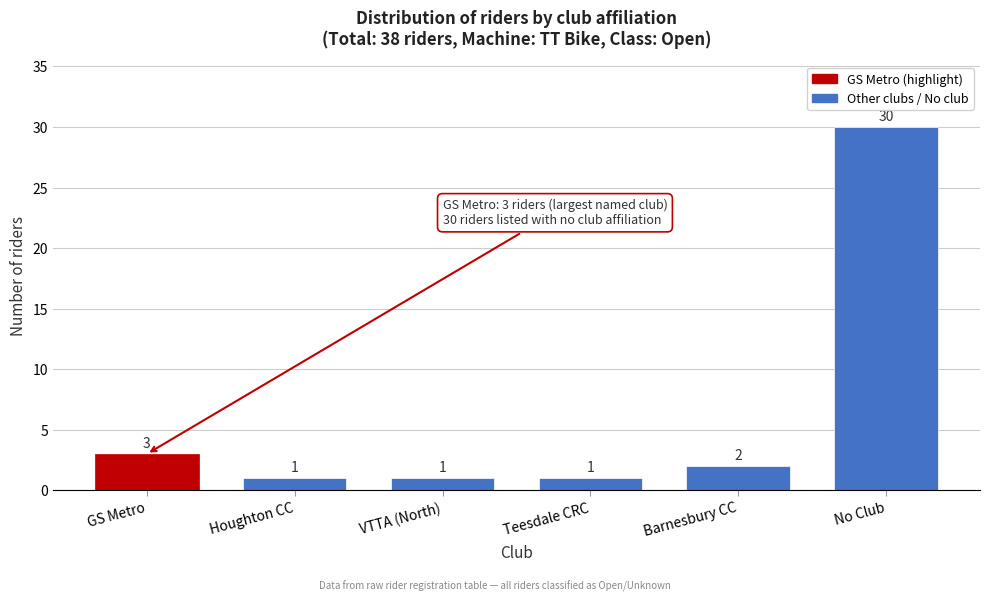

Reading left to right, transcribe all the data shown in this chart.

3	1	1	1	2	30